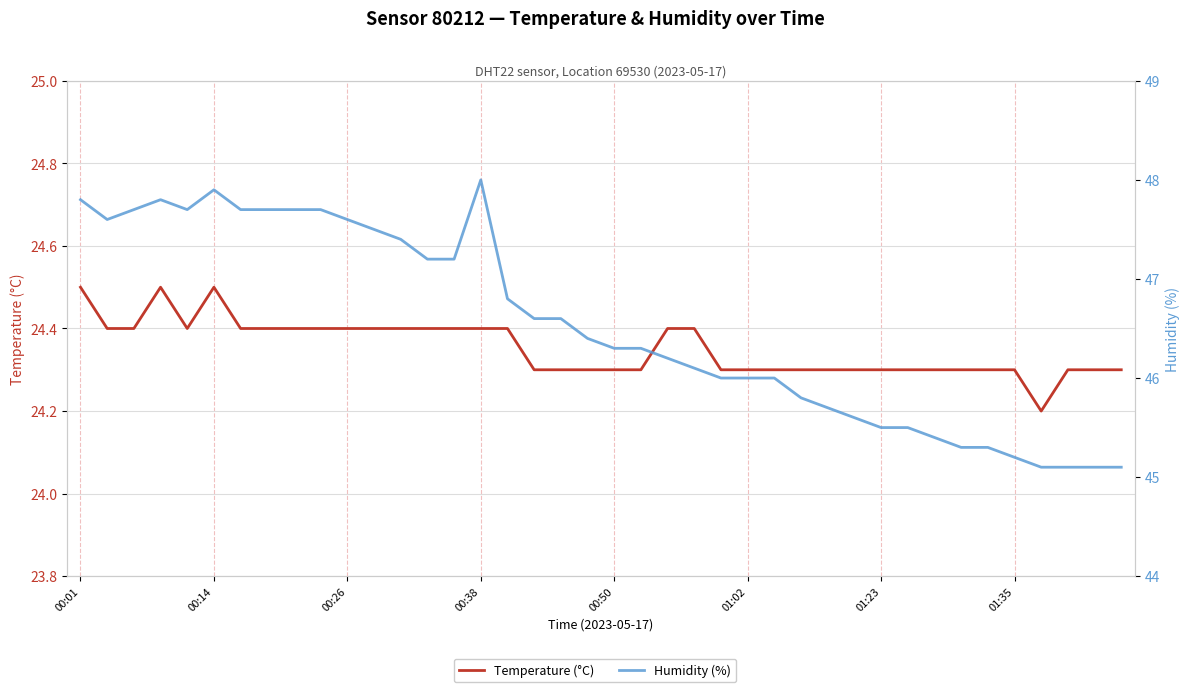

What is the approximate value of Humidity (%) at 31?

45.5